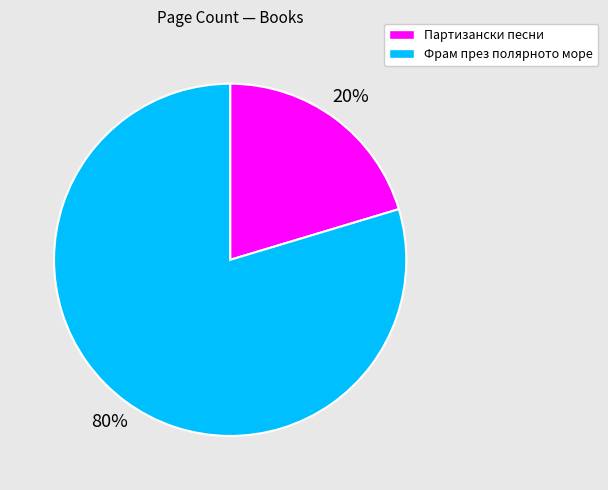

Which category accounts for the majority?

Фрам през полярното море